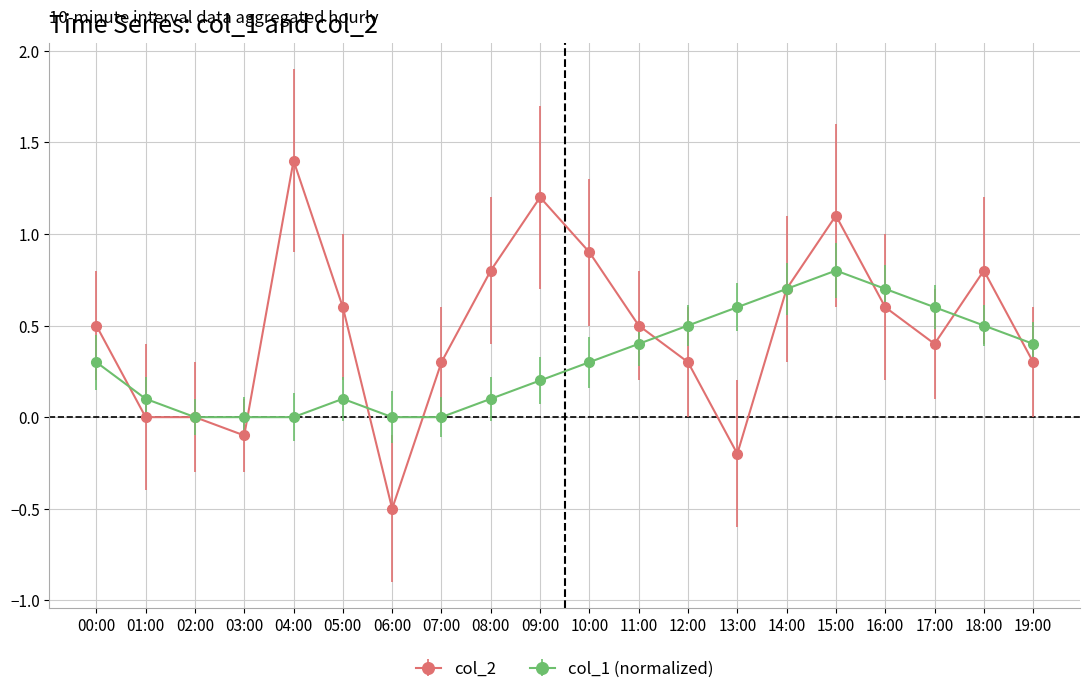

What is the label of the 18th point from the left?

17:00